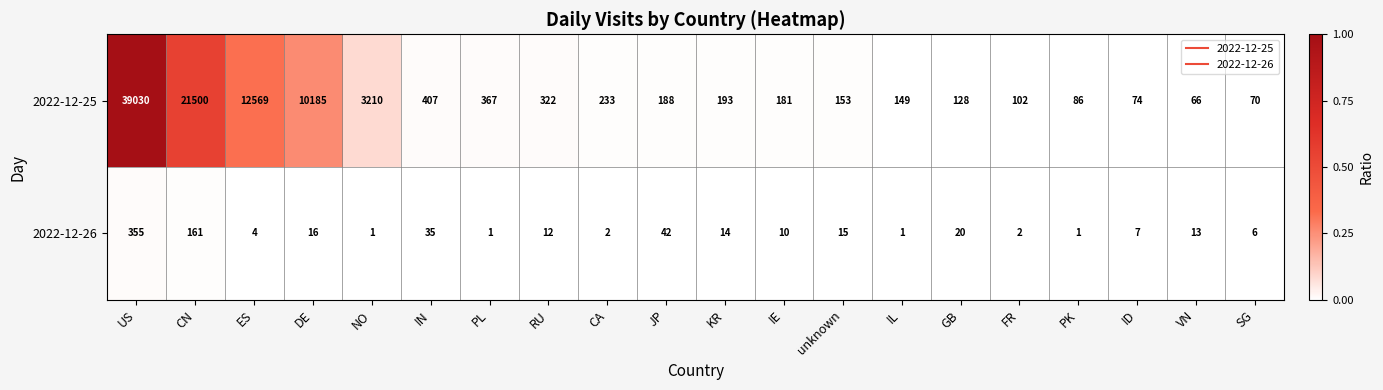

Which series has the widest spread of values?

2022-12-25